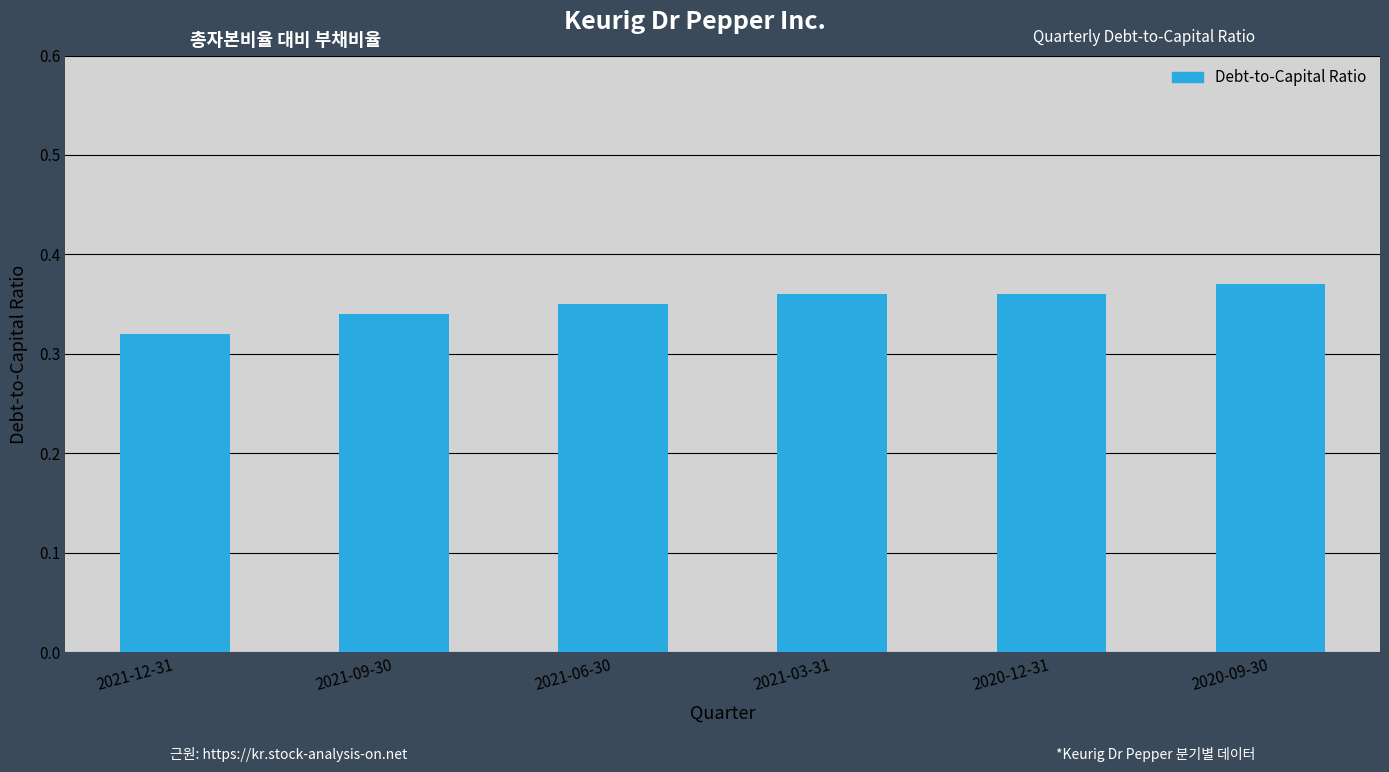

How many values are between 0 and 1?

6